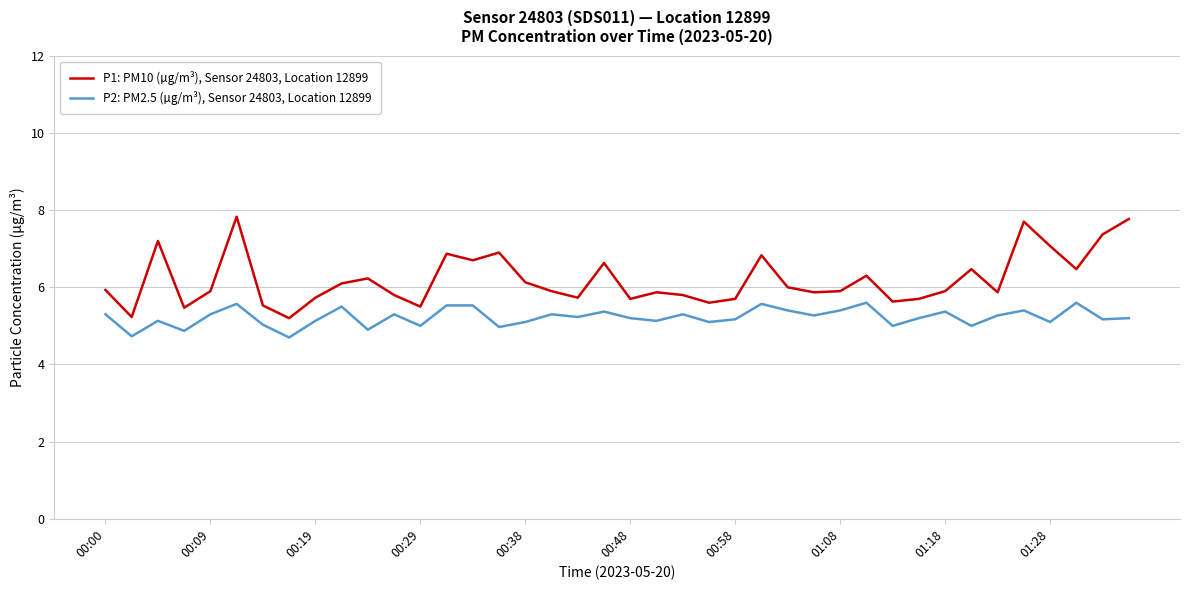

True or false: P2: PM2.5 (µg/m³), Sensor 24803, Location 12899 and P1: PM10 (µg/m³), Sensor 24803, Location 12899 cross at least once.

False